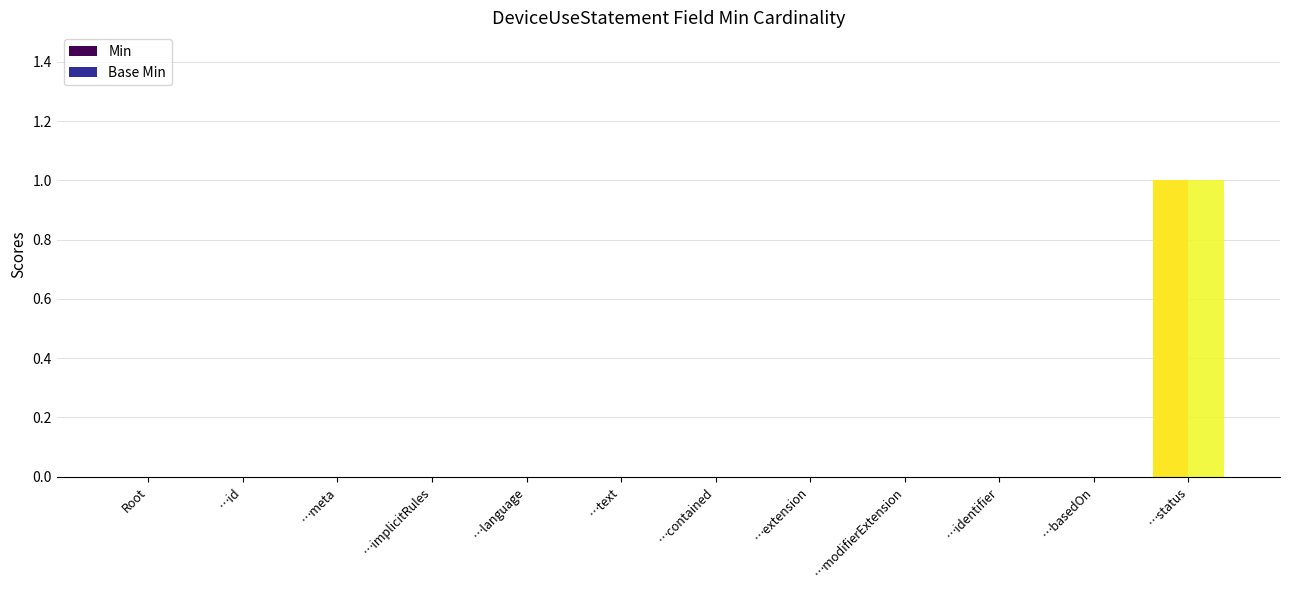

Is it true that Base Min equals 0 at …identifier?

True